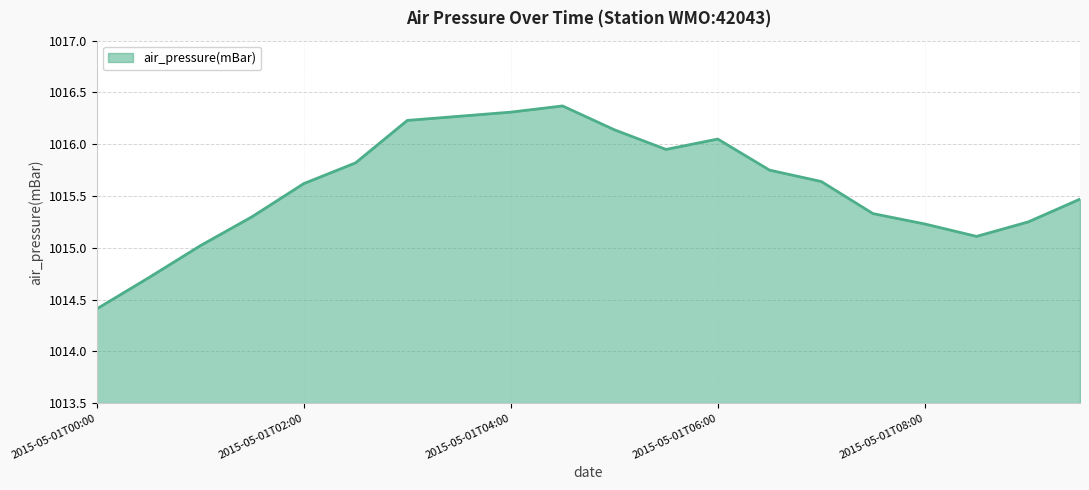

Does the chart have visible grid lines?

Yes